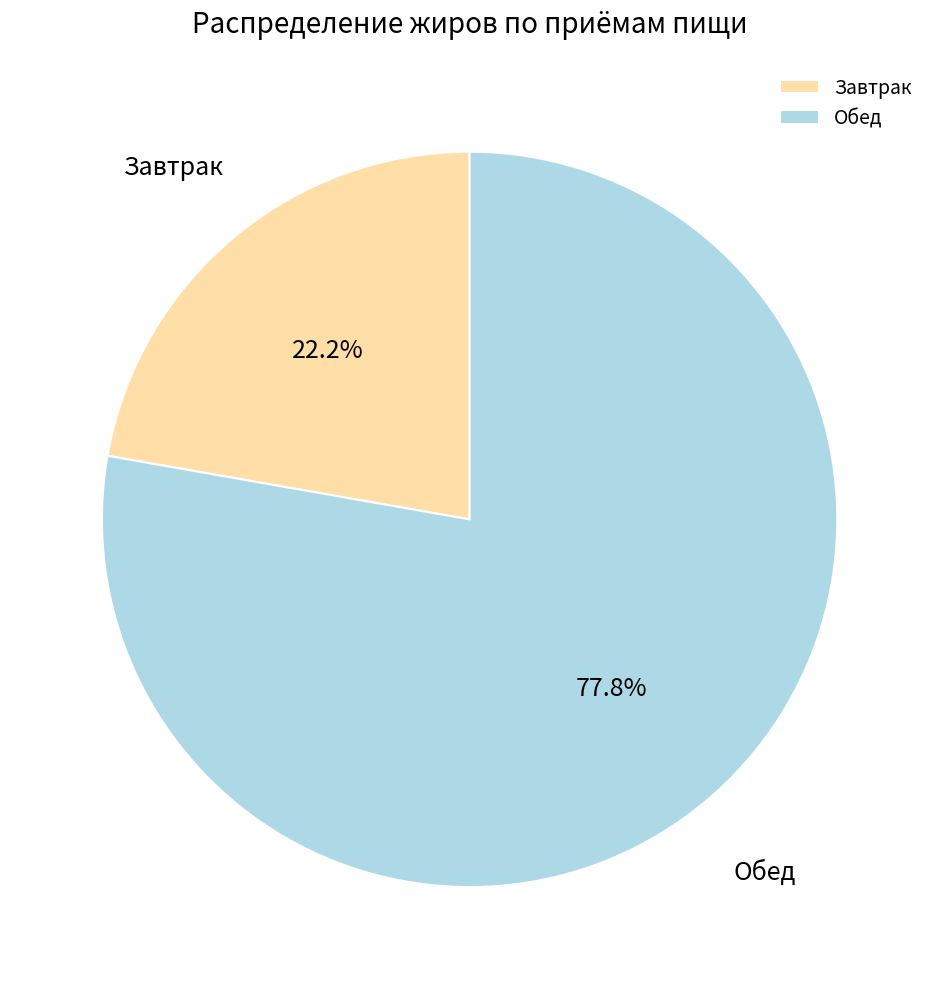

Which has a higher value, Обед or Завтрак?

Обед